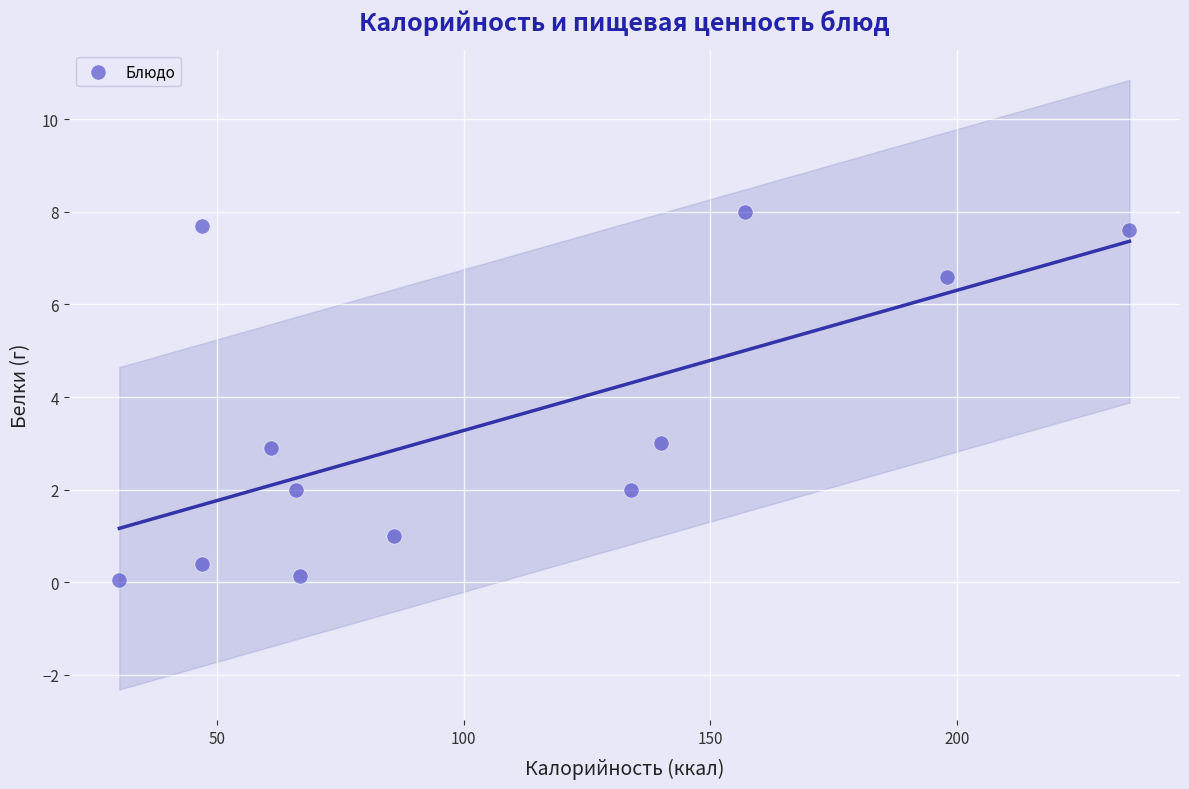

What is the range of X values (max minus min)?

204.8